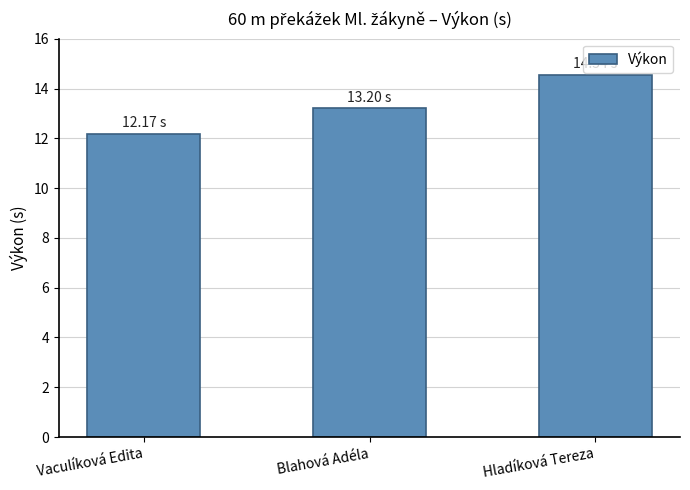

Is it true that the value at Hladíková Tereza is 7.1?

False